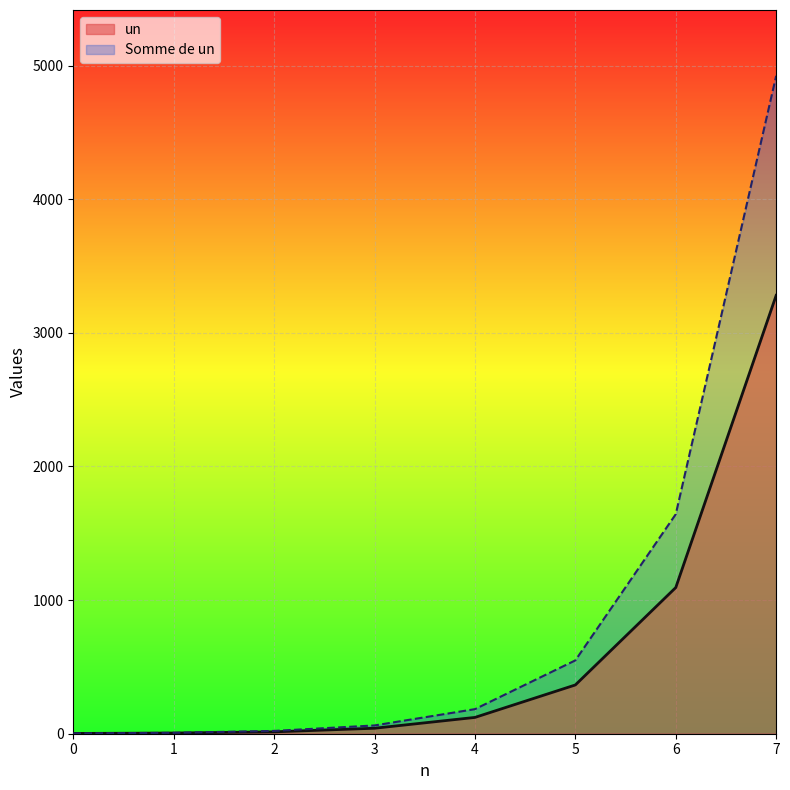

What is the average value of the un series?

616